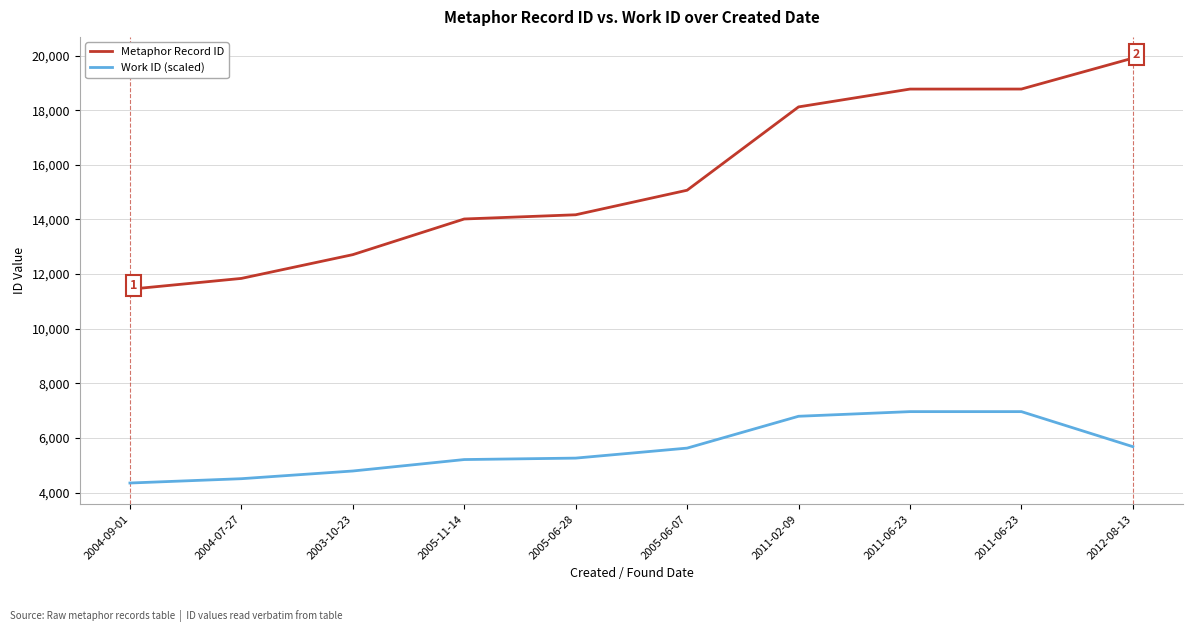

What are all the series names shown in the legend?

Metaphor Record ID, Work ID (scaled)